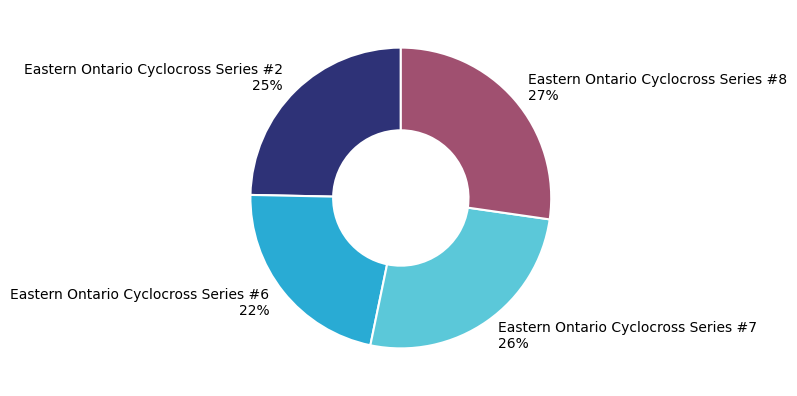

What is the largest slice in the pie chart?

Eastern Ontario Cyclocross Series #8